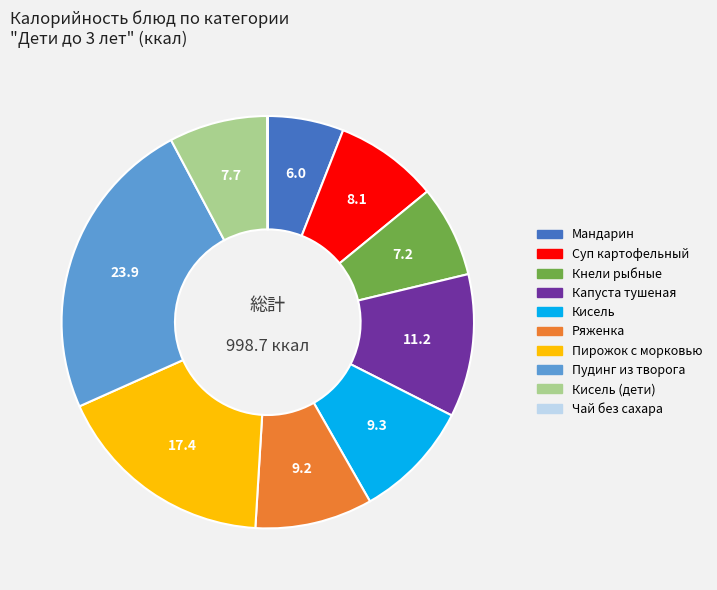

True or false: Кисель accounts for 20% of the total.

False